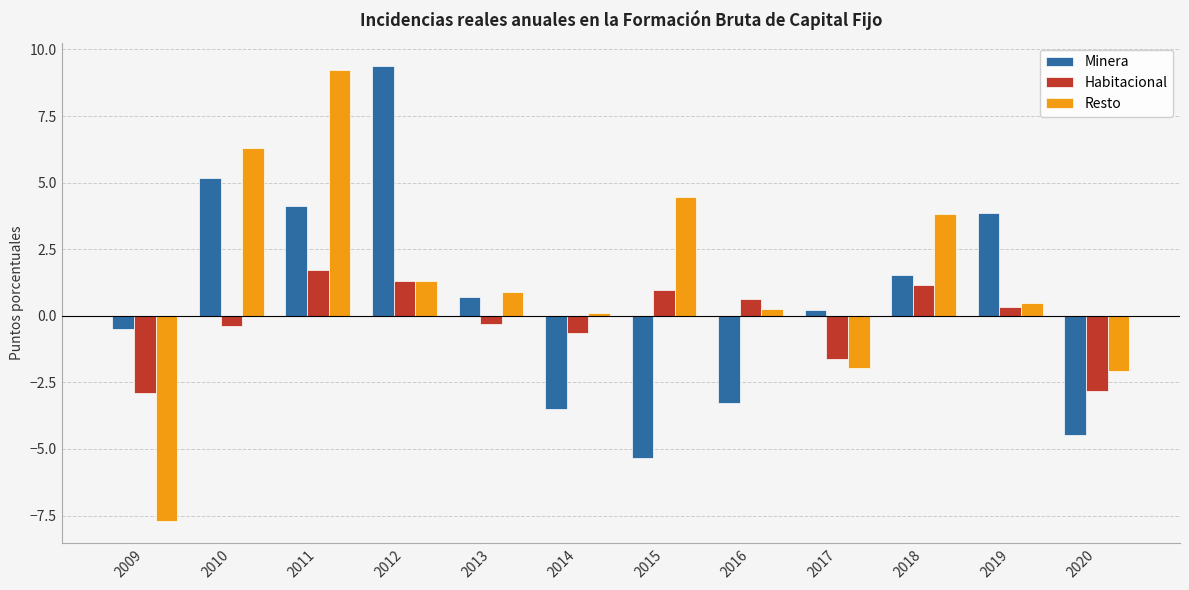

List the series in order of their peak value, highest first.

Minera, Resto, Habitacional